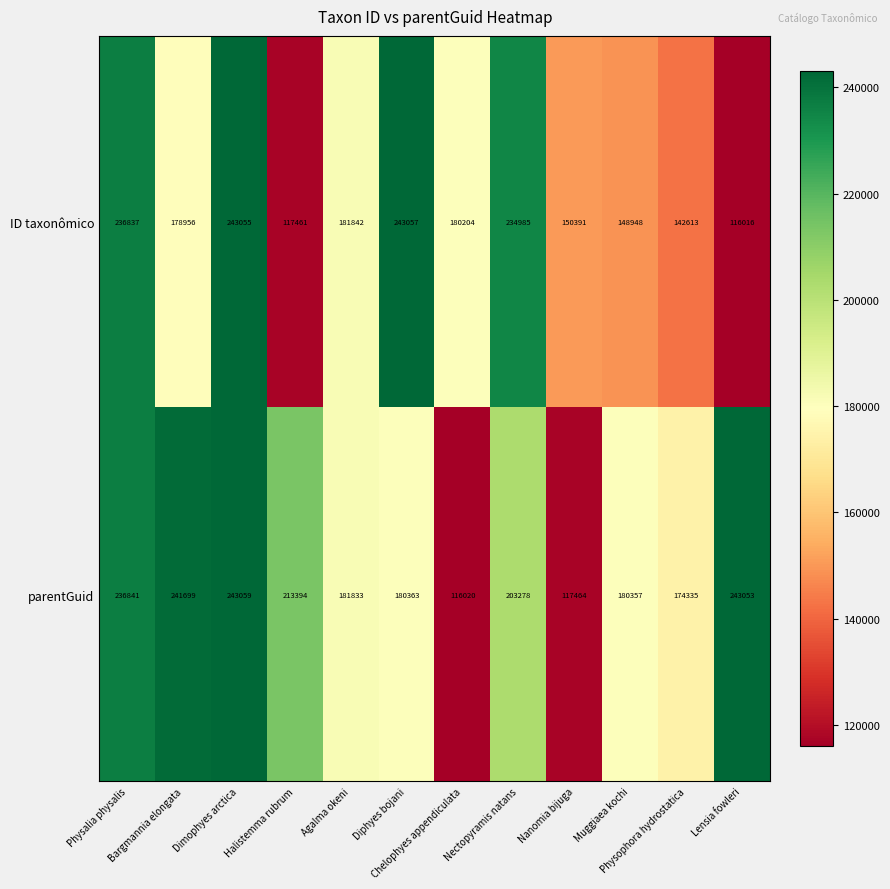

What is the maximum value shown in the chart?

243059